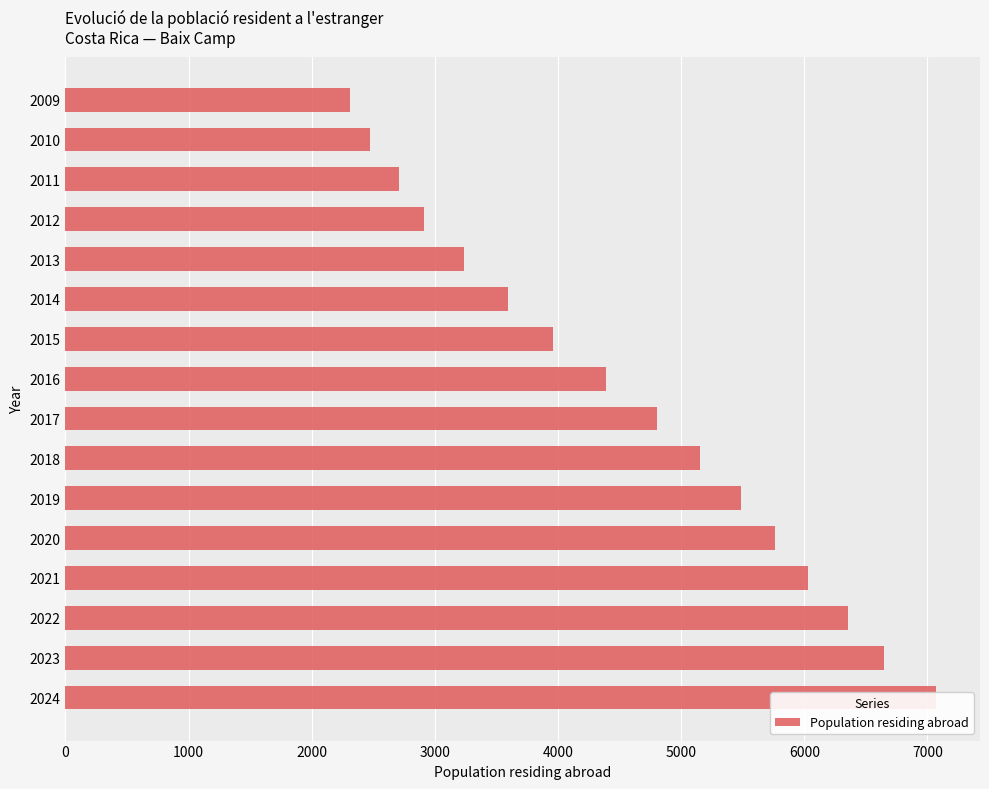

What is the value of the 6th bar from the left?

5485